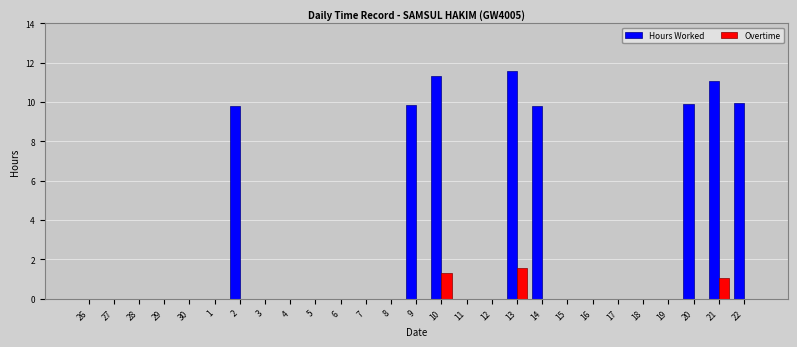

Which series has the largest total across all categories?

Hours Worked